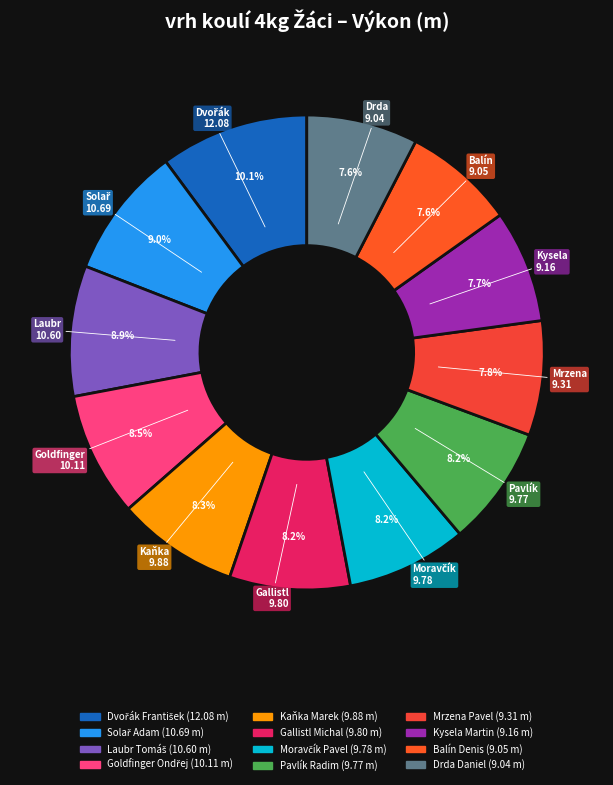

Is it true that Solař Adam is 1% of the pie?

False